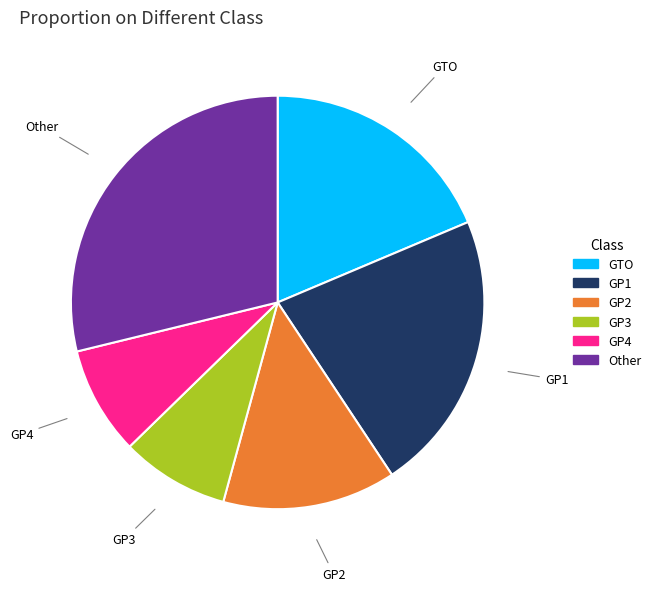

How many slices are in this pie chart?

6